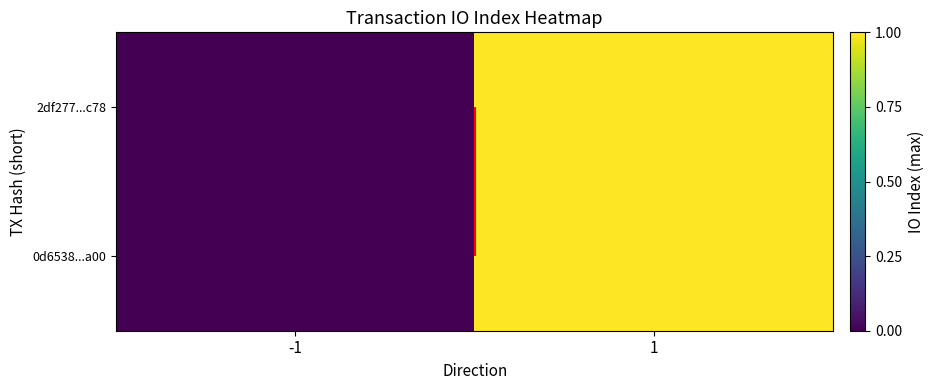

List the labels in order of 0d6538...a00 value, smallest first.

-1, 1